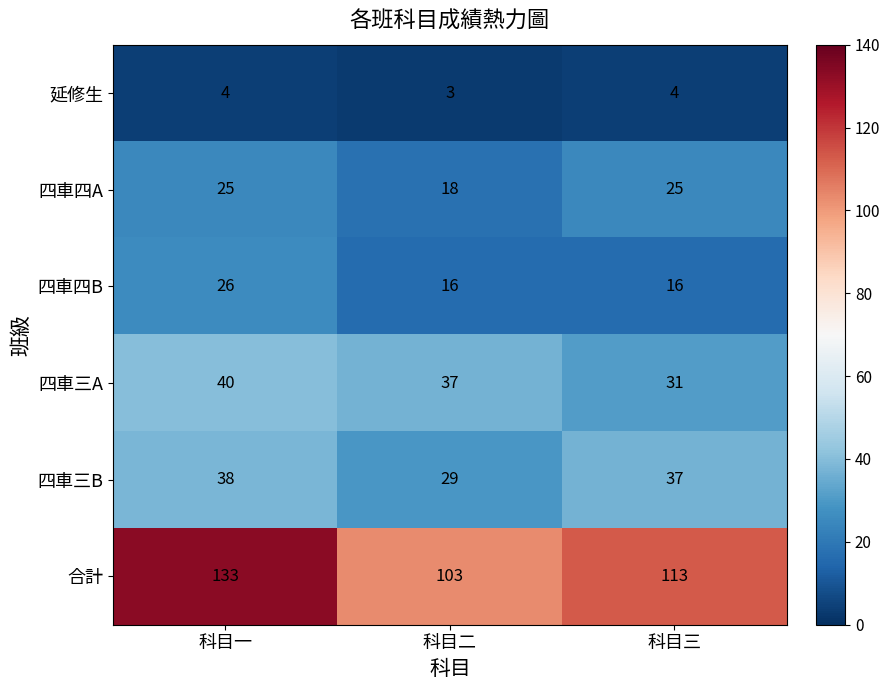

Reading left to right, list all the values displayed in this chart.

延修生: 4	3	4
四車四A: 25	18	25
四車四B: 26	16	16
四車三A: 40	37	31
四車三B: 38	29	37
合計: 133	103	113